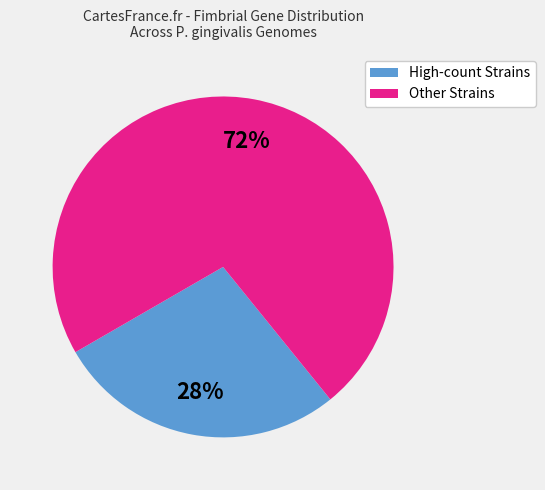

Count the number of slices in the pie.

2